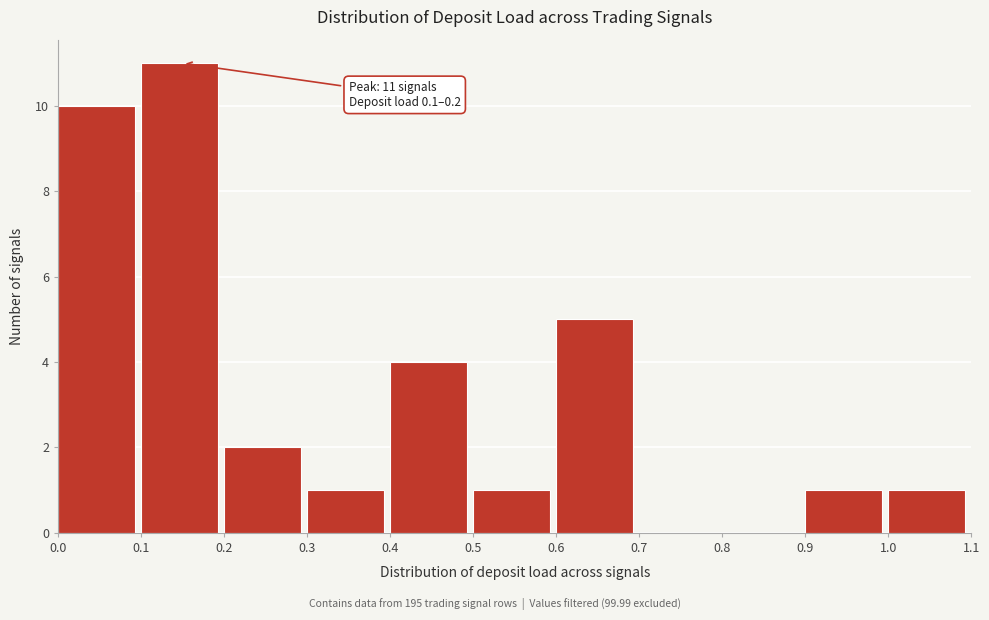

Reading left to right, extract all data points from this chart.

0.0=10	0.1=11	0.2=2	0.3=1	0.4=4	0.5=1	0.6=5	0.7=0	0.8=0	0.9=1	1.0=1